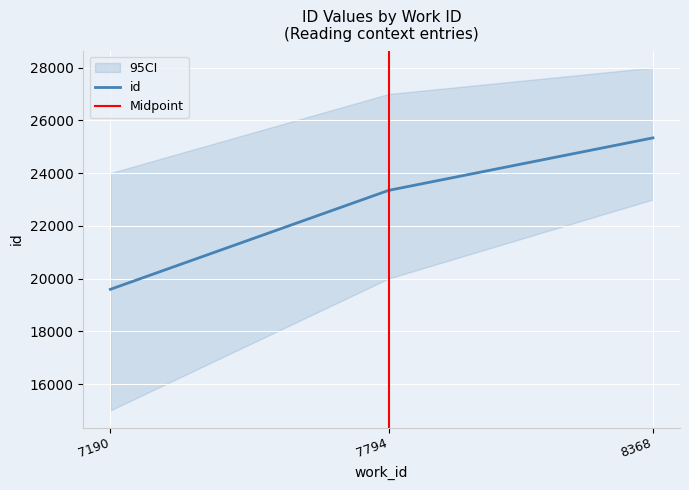

How many series are shown in this chart?

1